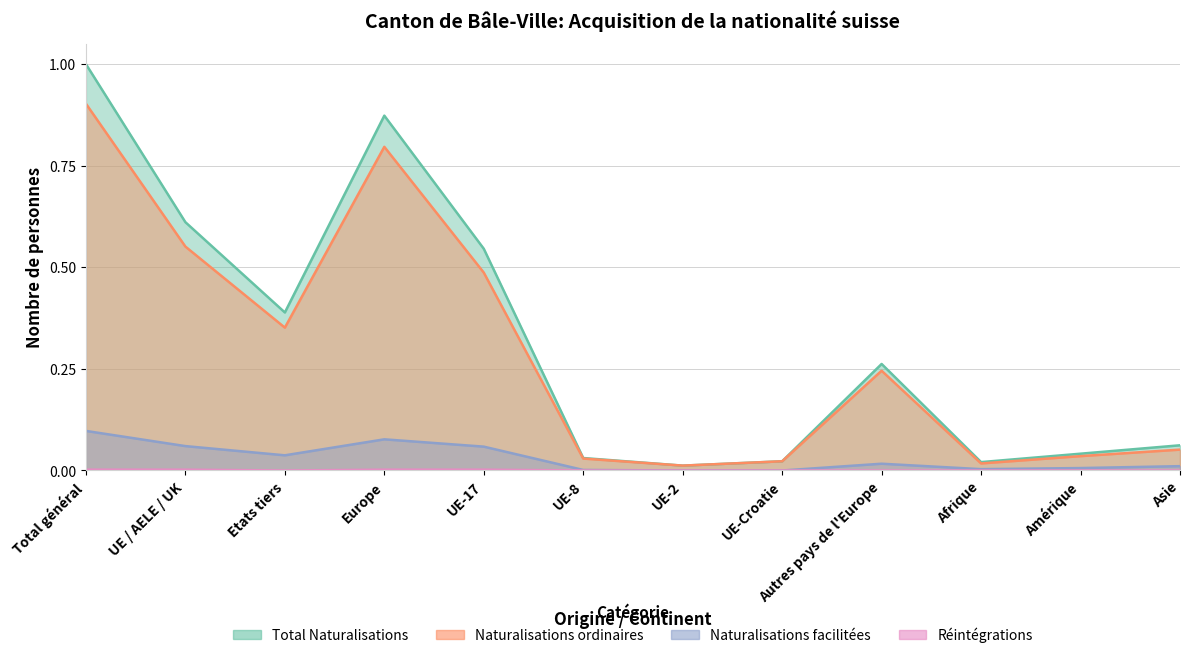

True or false: Naturalisations ordinaires has more than 1 points higher than both neighbors.

True